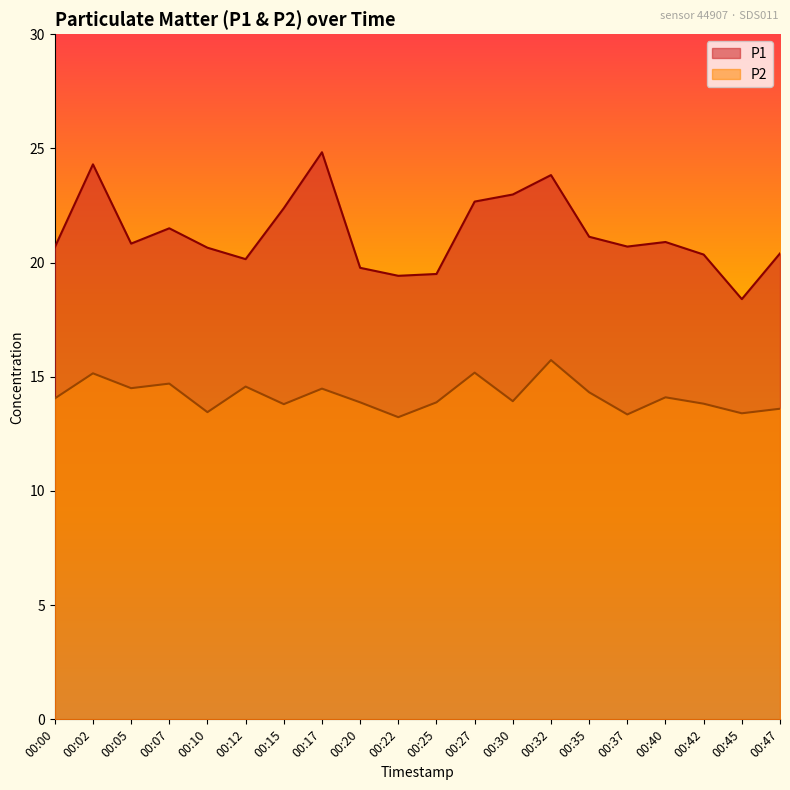

At 00:25, list the series in order from largest to smallest.

P1, P2